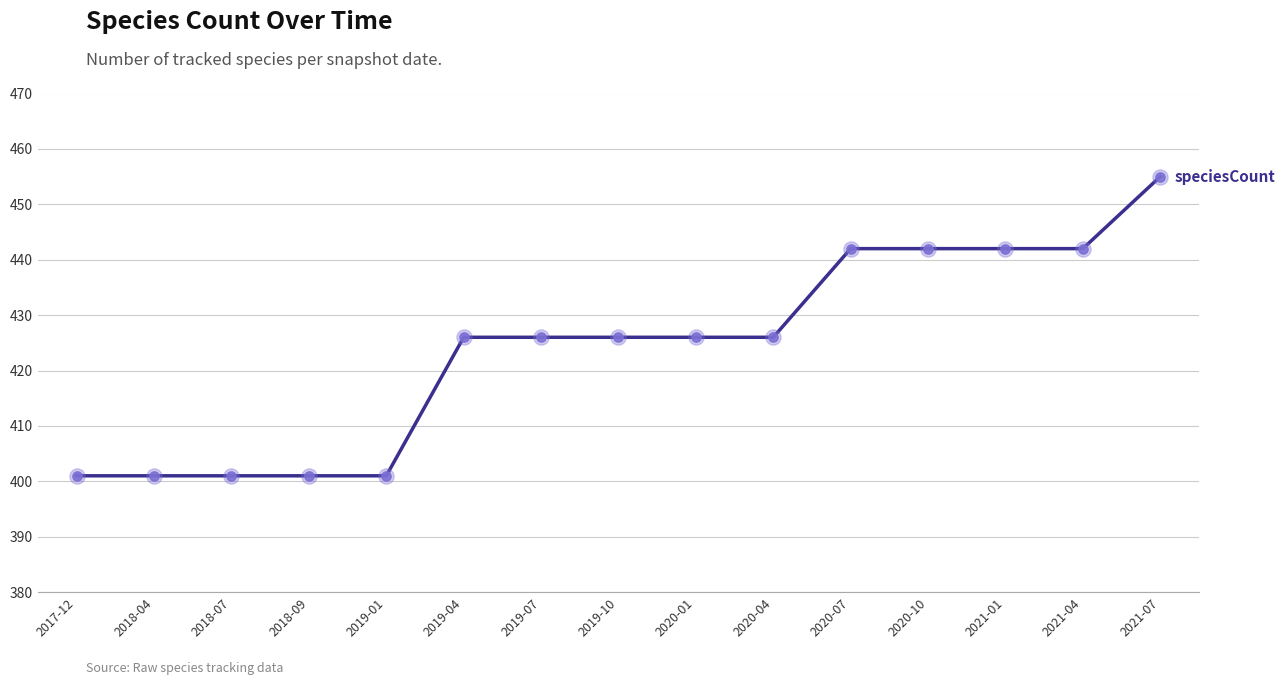

What is the ratio of the value at 2020-01 to the value at 2019-10?

1.0